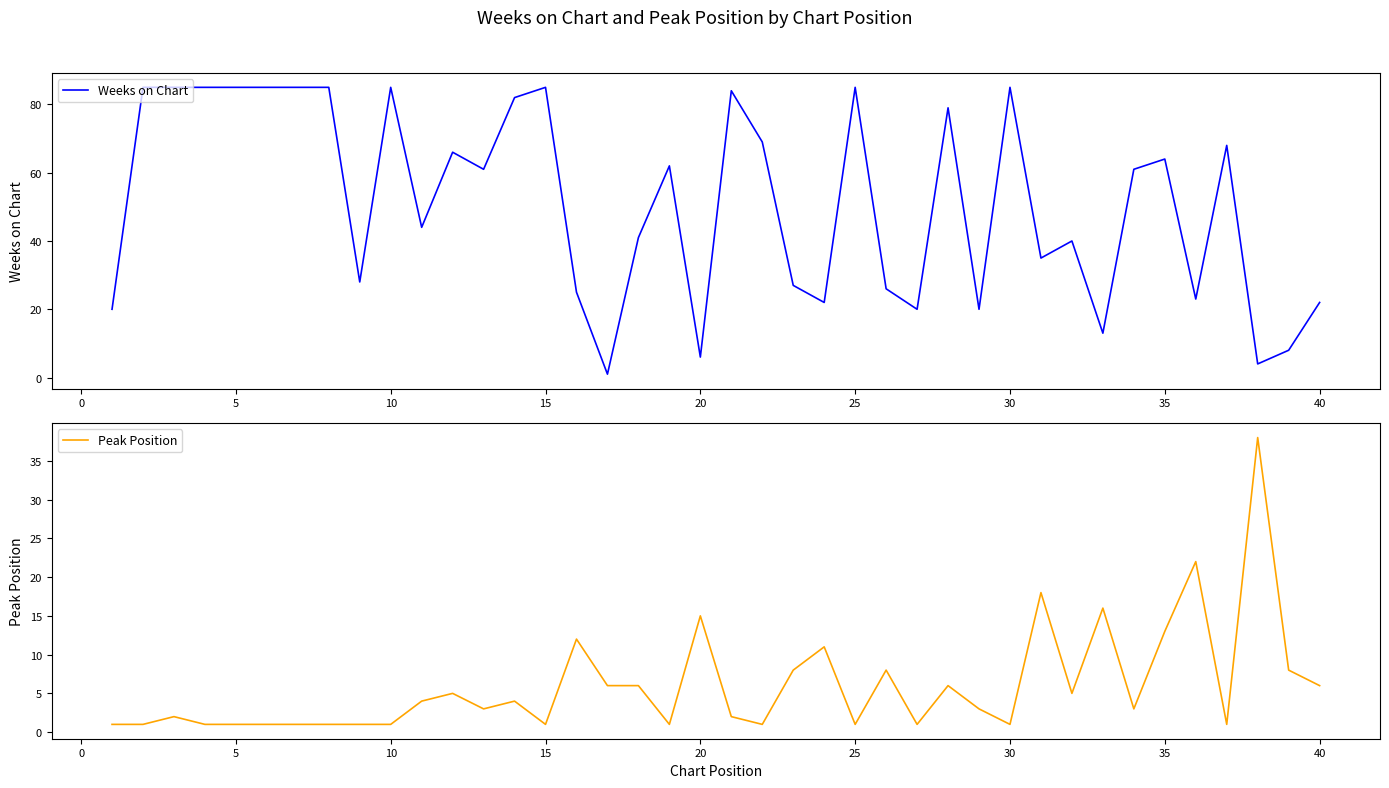

The Weeks on Chart series shows 19 at 35. True or false?

False